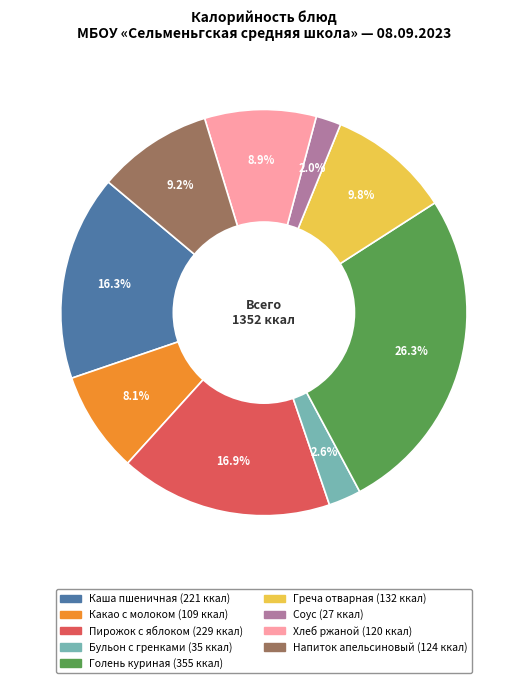

To the nearest percent, what is the combined percentage of Бульон с гренками and Напиток апельсиновый?

12%